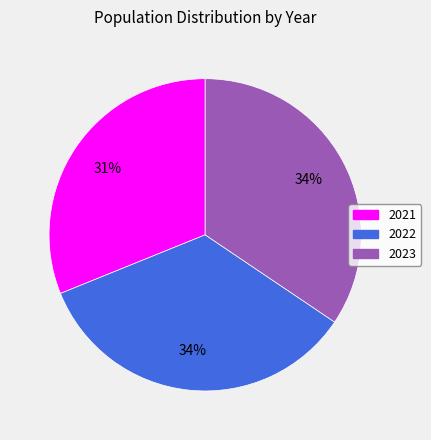

Which category has the smallest portion of the pie?

2021